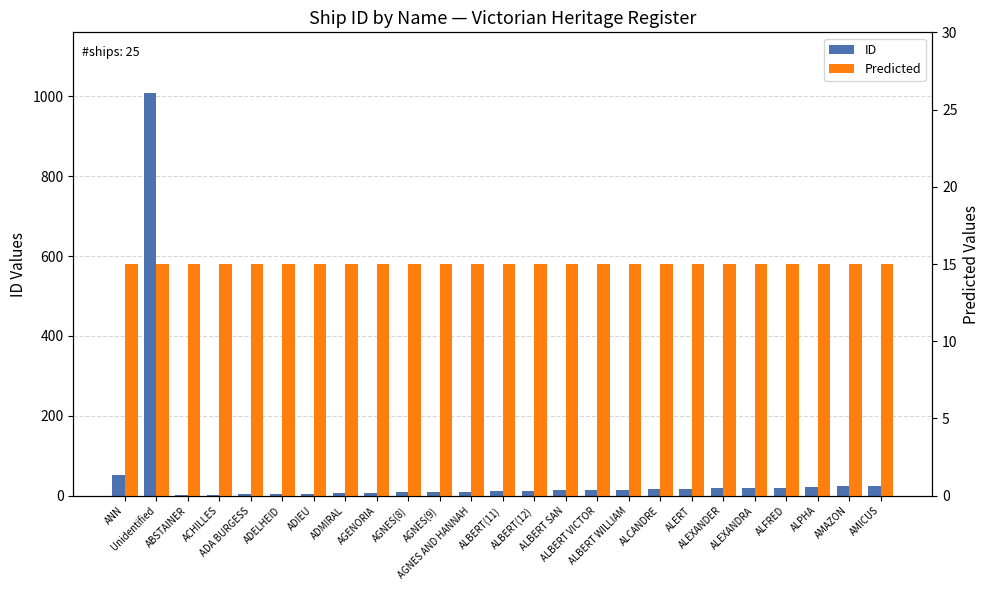

What is the difference between the highest and lowest values at AMAZON?

8